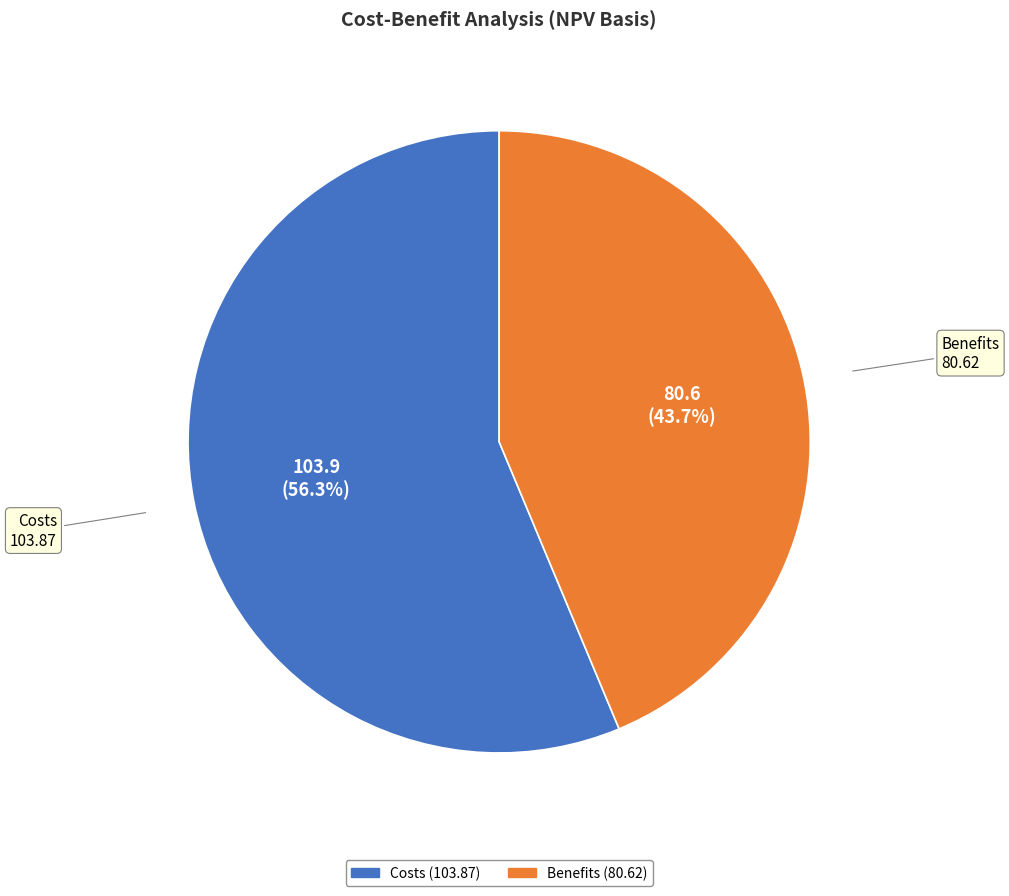

Is it true that Costs is 63% of the pie?

False